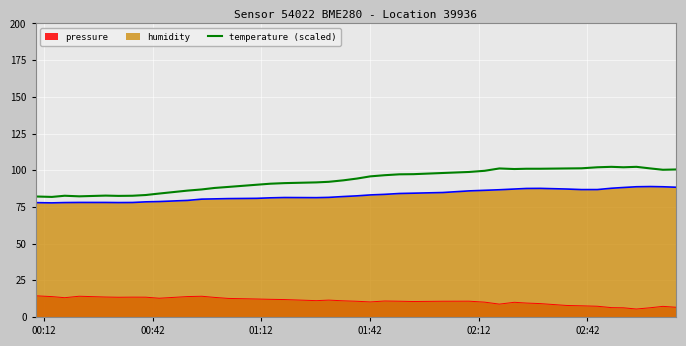

How many lines are shown in the chart?

3